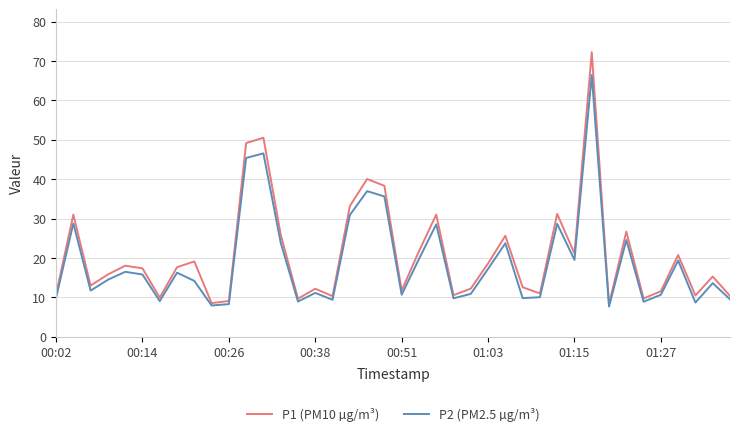

Which series has the largest total across all categories?

P1 (PM10 µg/m³)